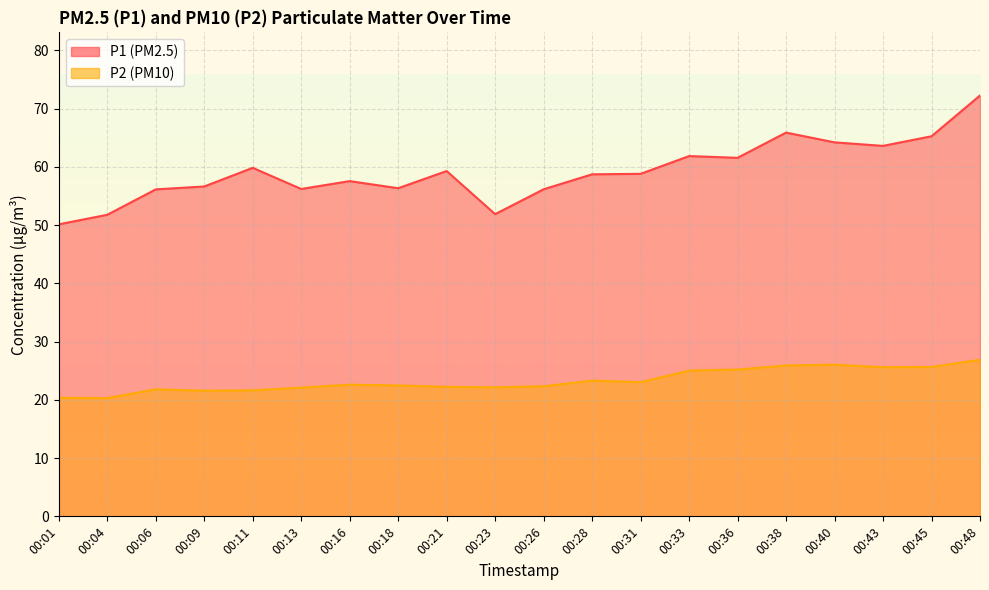

At how many categories does at least one series exceed 64?

4